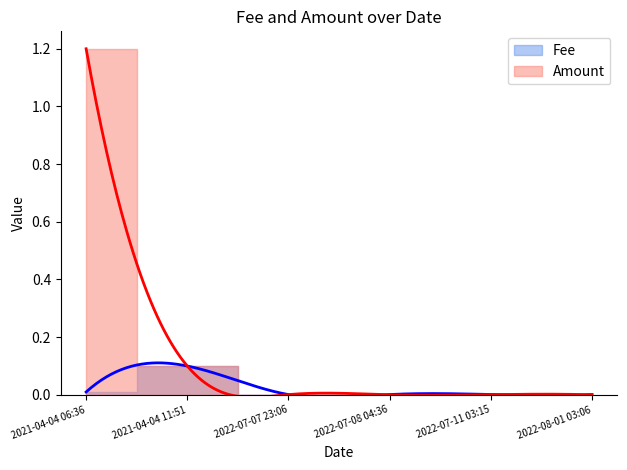

Reading left to right, extract all data points from this chart.

Fee: 0.0	0.1	0.0	0.0	0.0	0.0
Amount: 1.2	0.1	0.0	0.0	0.0	0.0